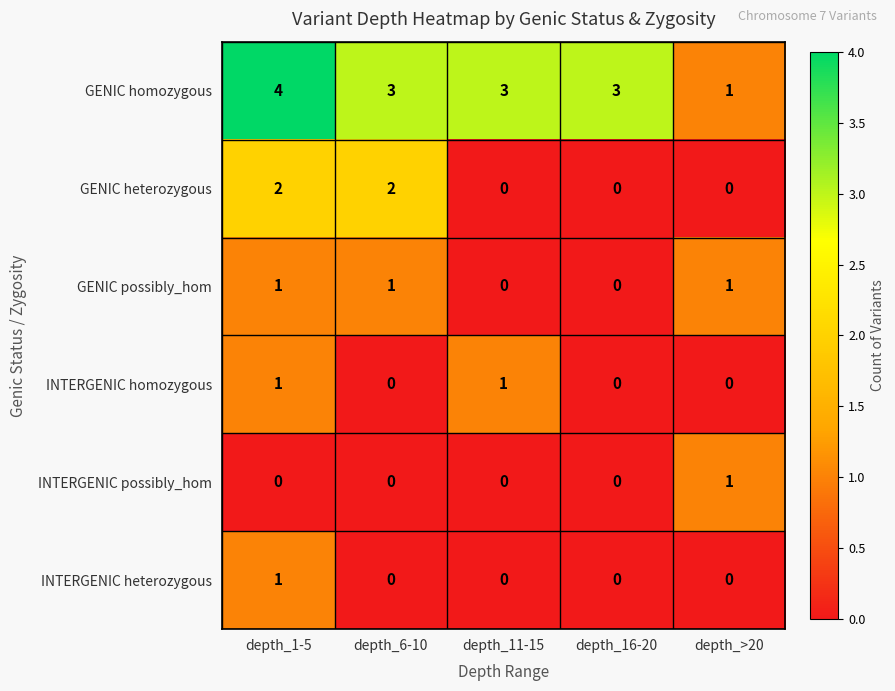

How many distinct data groups are displayed?

6